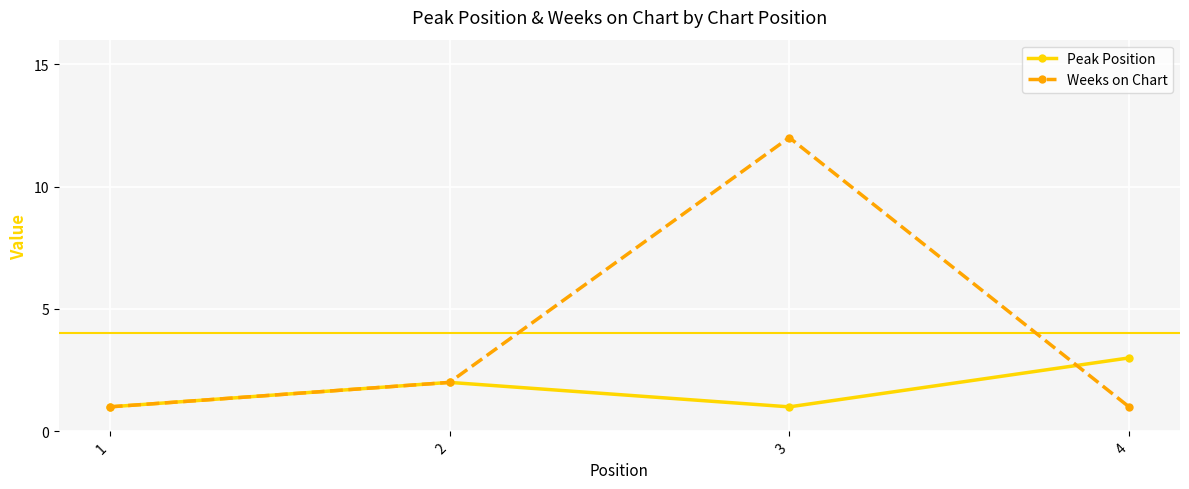

Count the number of data series in this chart.

2